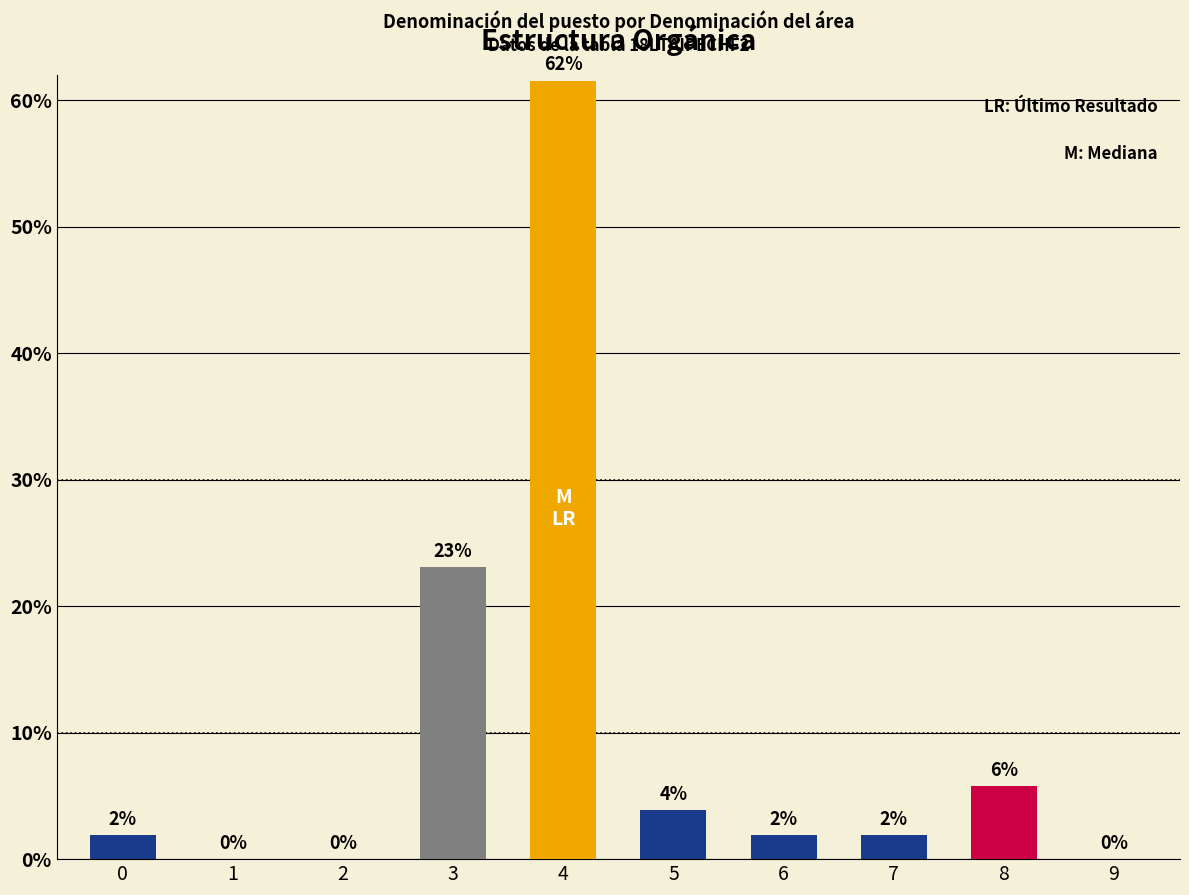

Are the bars horizontal?

No